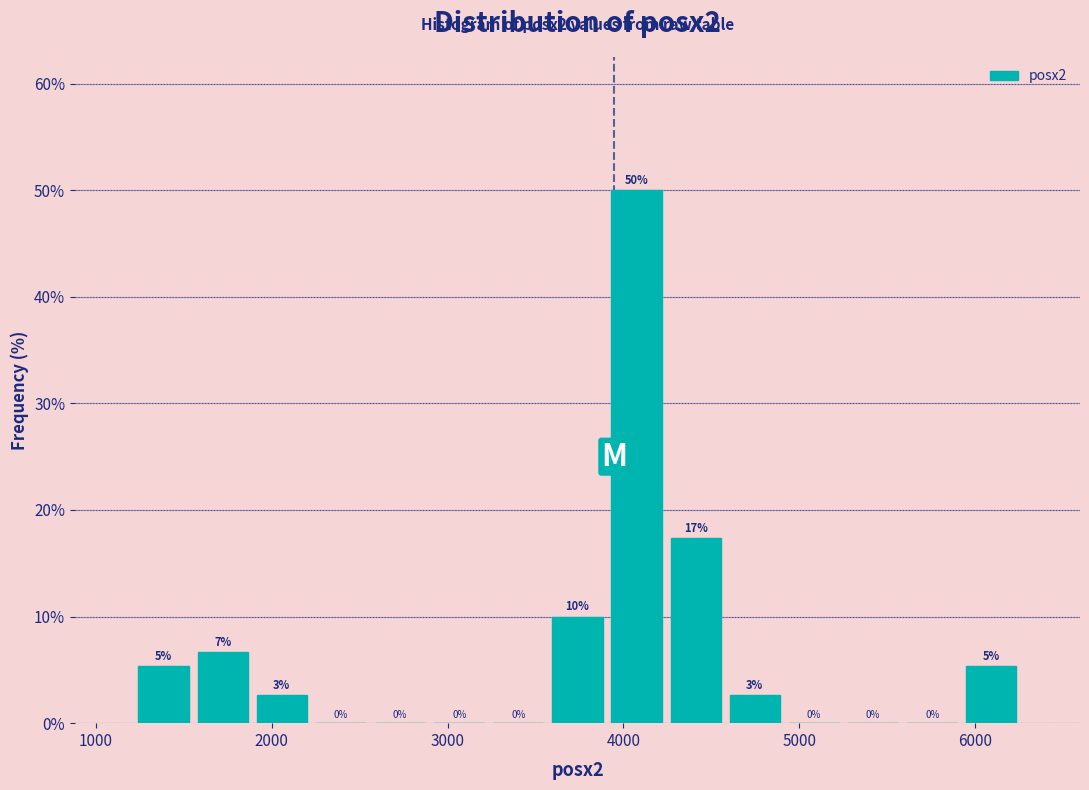

Read against the x-axis, roughly where is the centre of the tallest bar?

4100